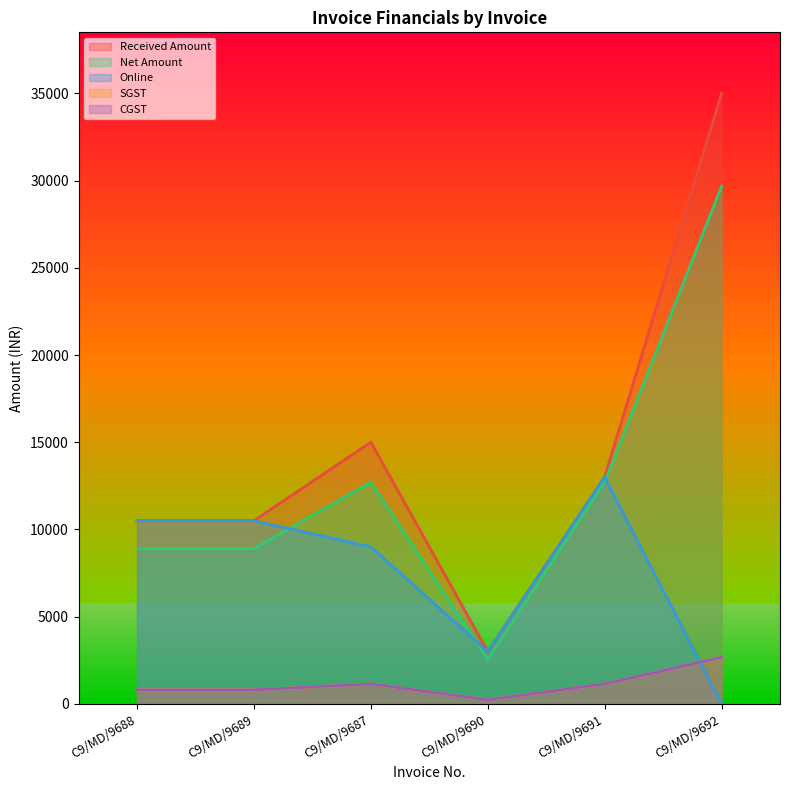

How many lines are shown in the chart?

5